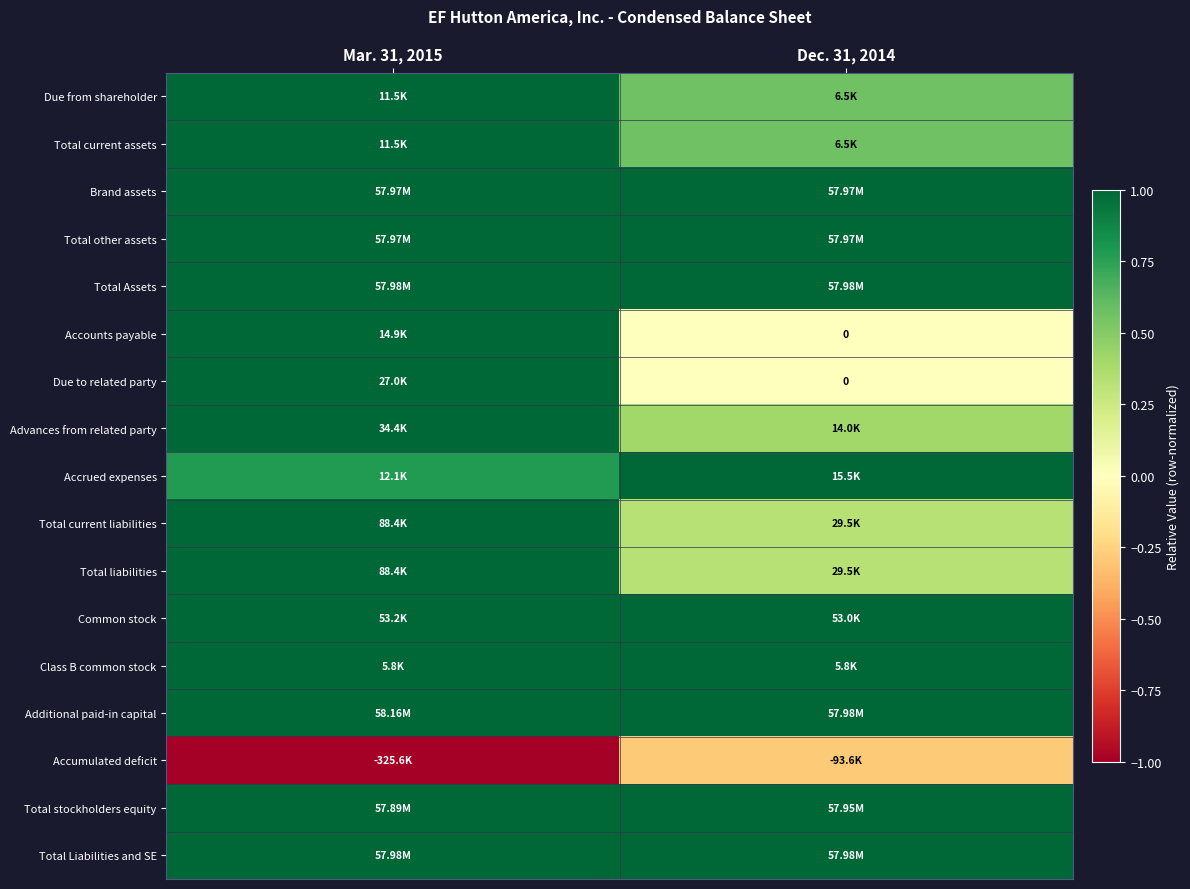

Which label corresponds to the largest value in the chart?

Mar. 31, 2015